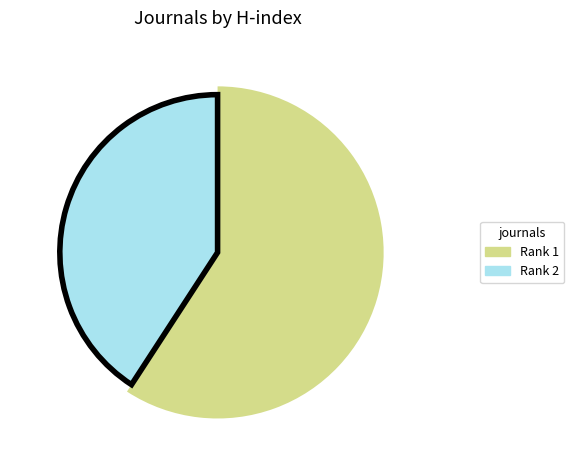

What percentage is the International Journal of Robotics and Automation (Rank 1) slice, to the nearest percent?

59%